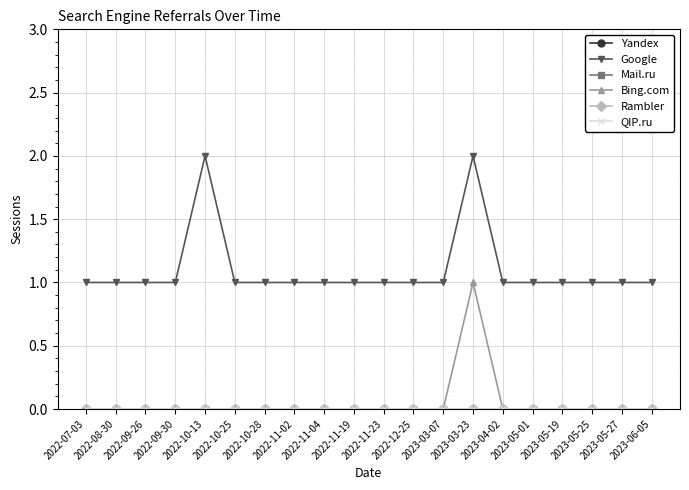

True or false: Google and QIP.ru intersect in this chart.

False